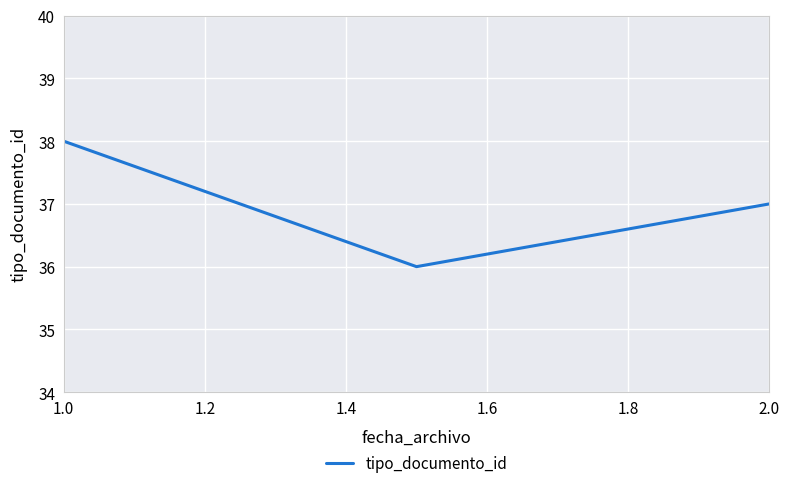

Reading left to right, extract all data points from this chart.

38	36	37